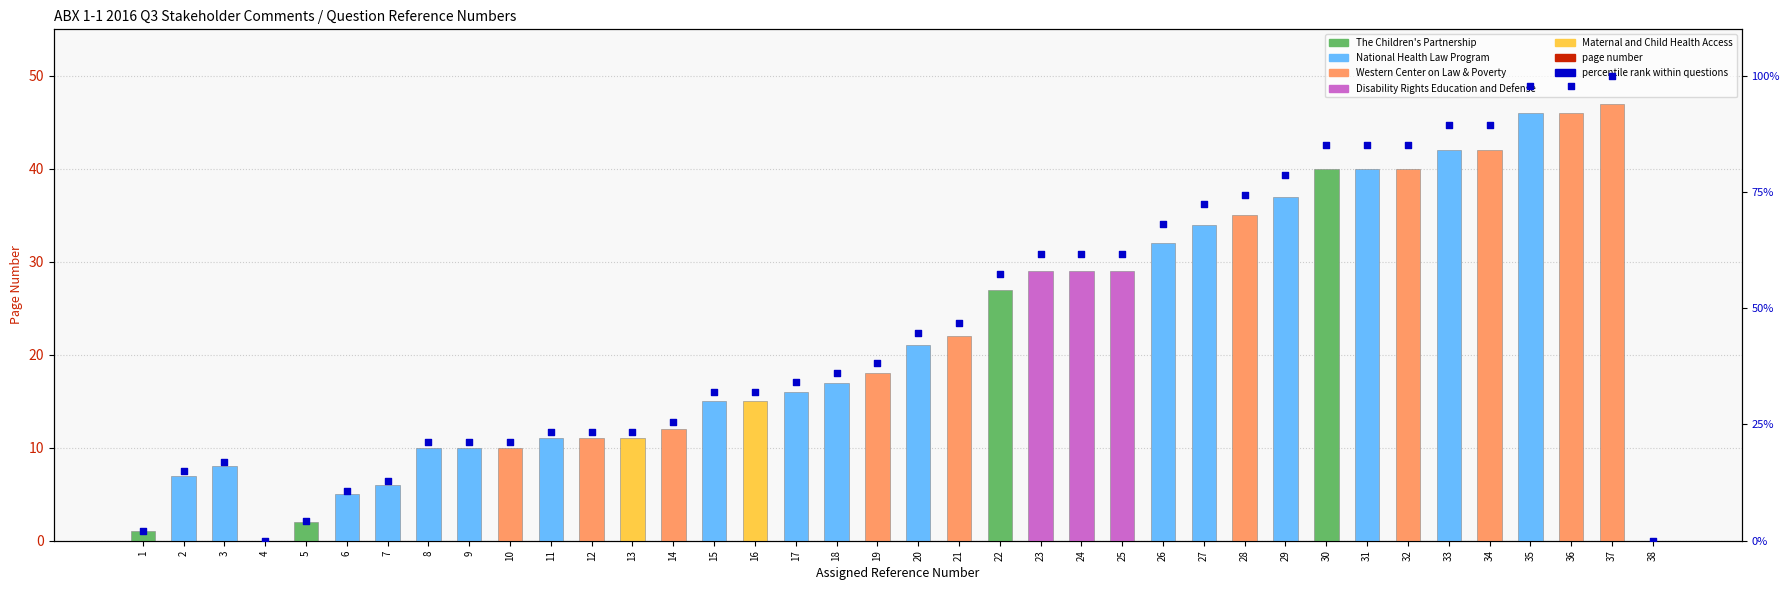

Which series has the widest spread of Y values?

percentile rank within questions